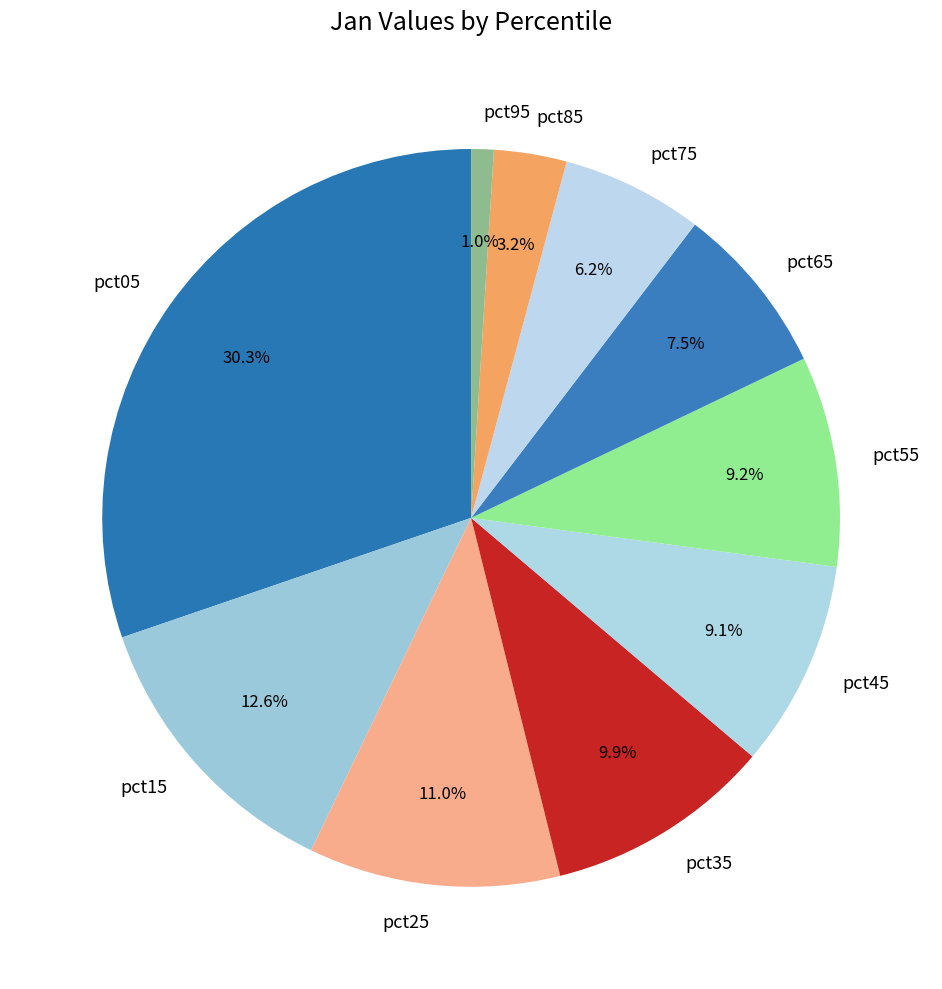

To the nearest percent, what is the difference between the largest and smallest slice percentages?

29%